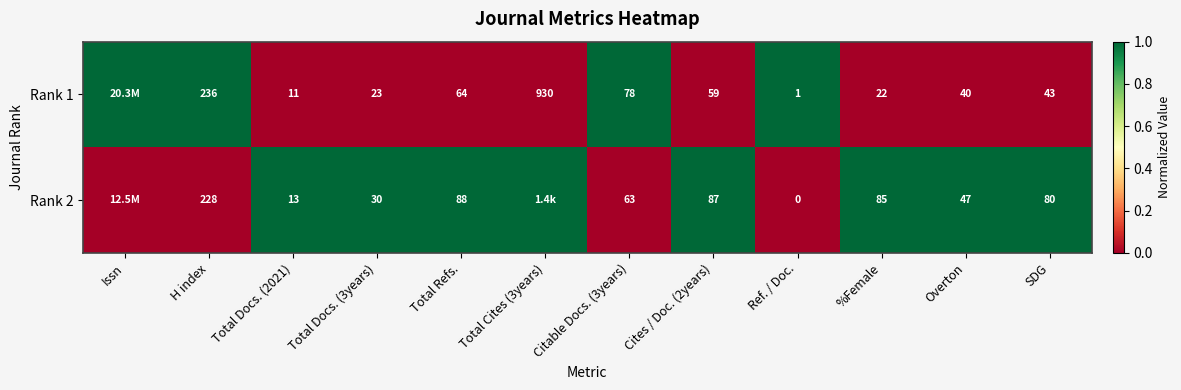

How many data points does each series have?

12